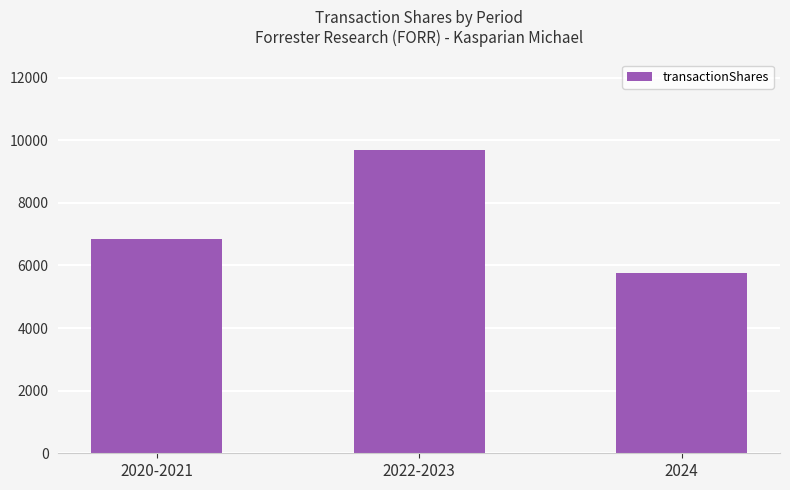

At which category does the chart reach its minimum across all series?

2024